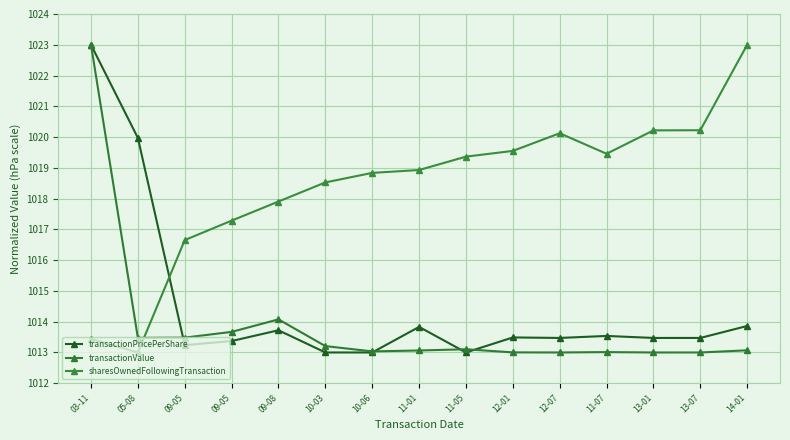

How many lines are shown in the chart?

3